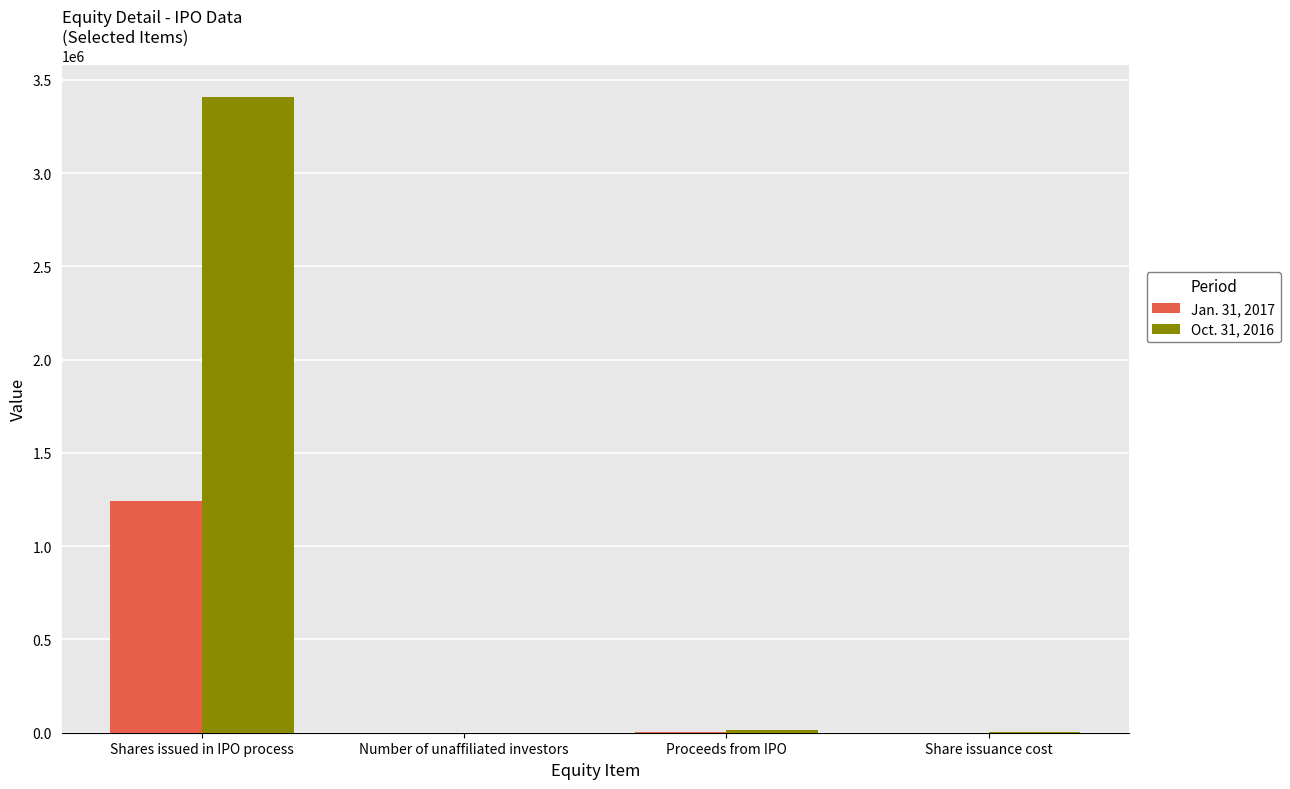

What value does the Jan. 31, 2017 series have at Shares issued in IPO process, to the nearest 100?

1244600